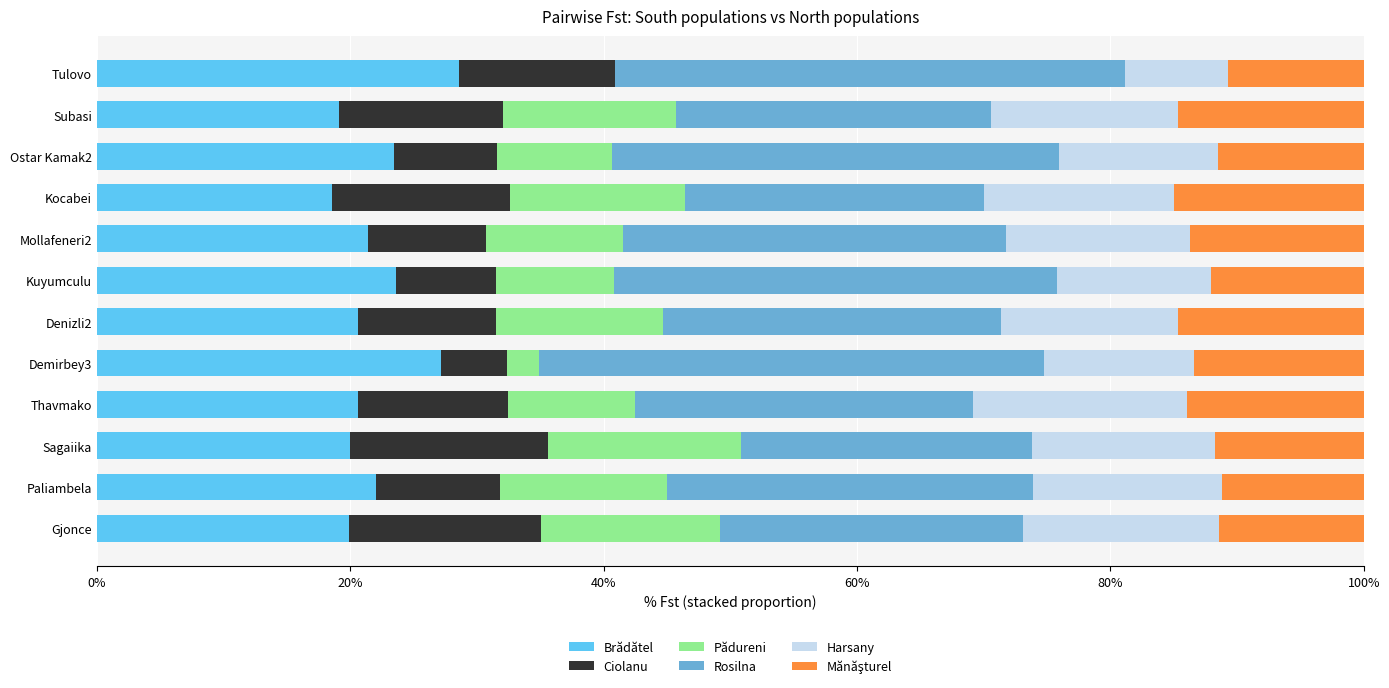

What is the average value of the Pădureni series?

0.1